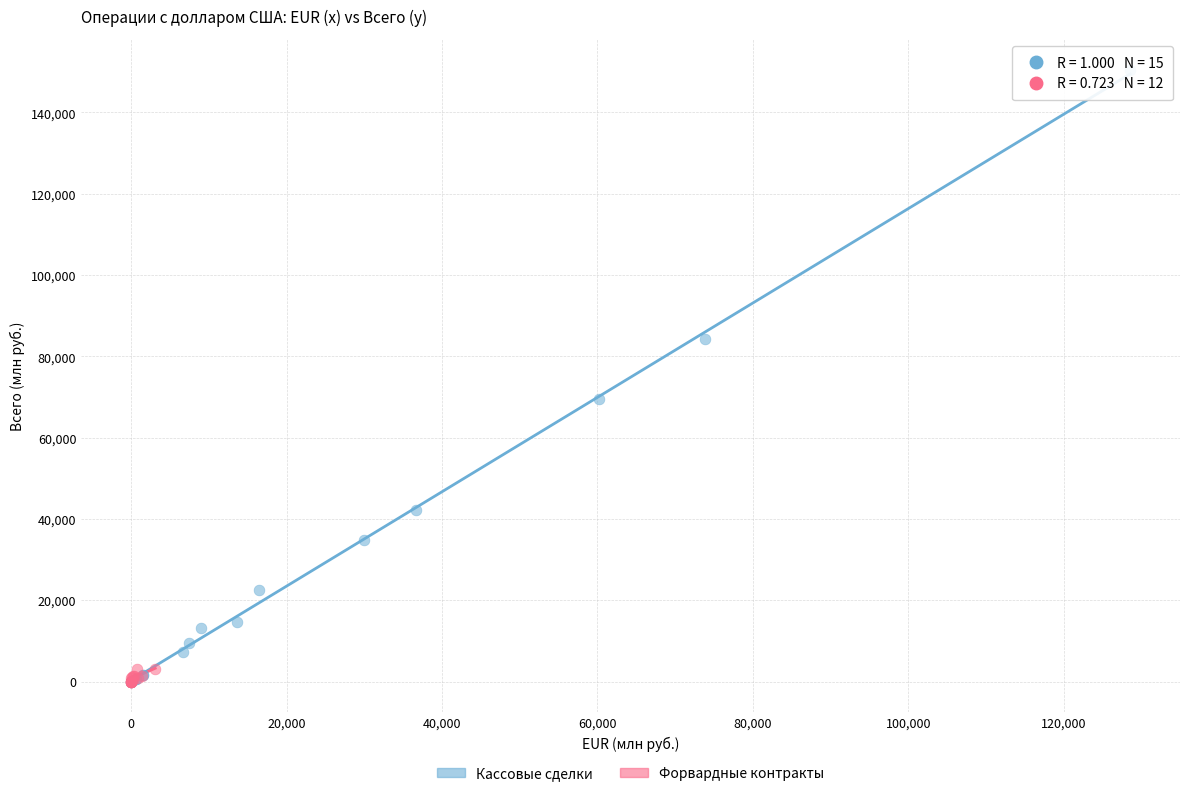

Which series contains the highest Y value?

Кассовые сделки